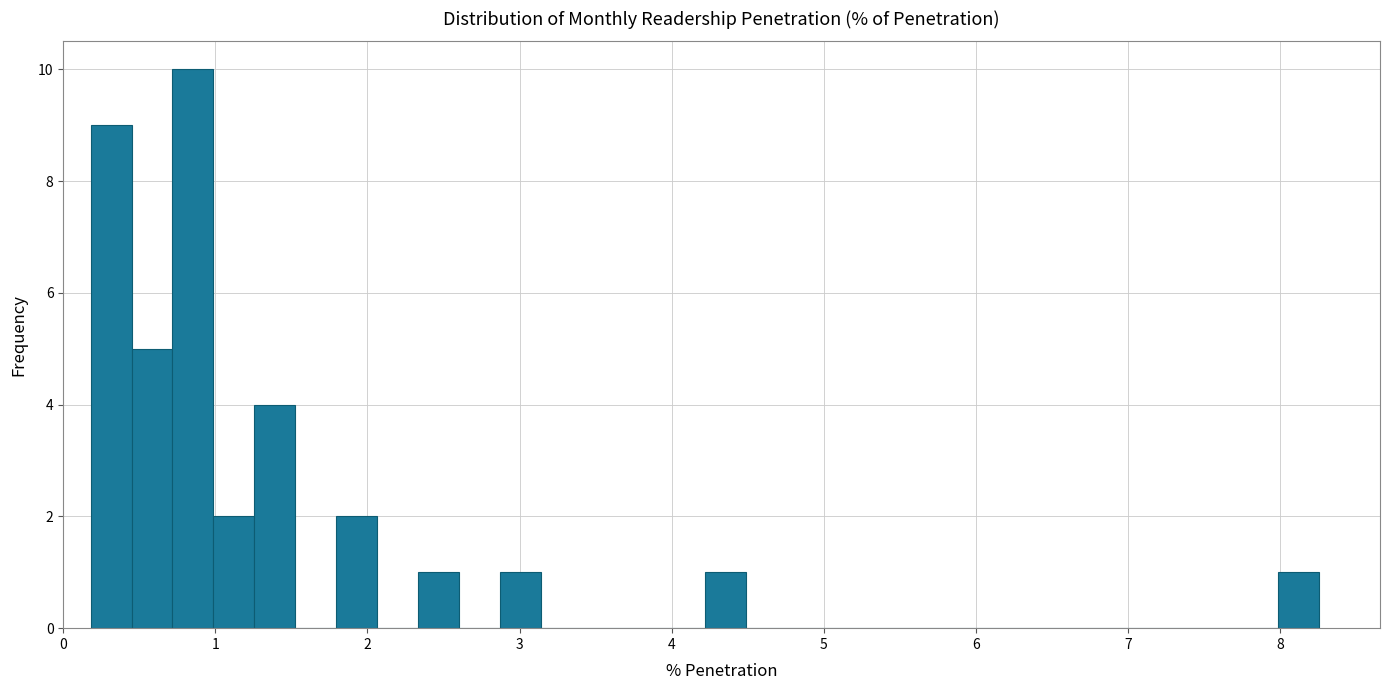

Around what value on the x-axis is the tallest bar? Give the approximate position of its centre, as read against the axis.

0.9